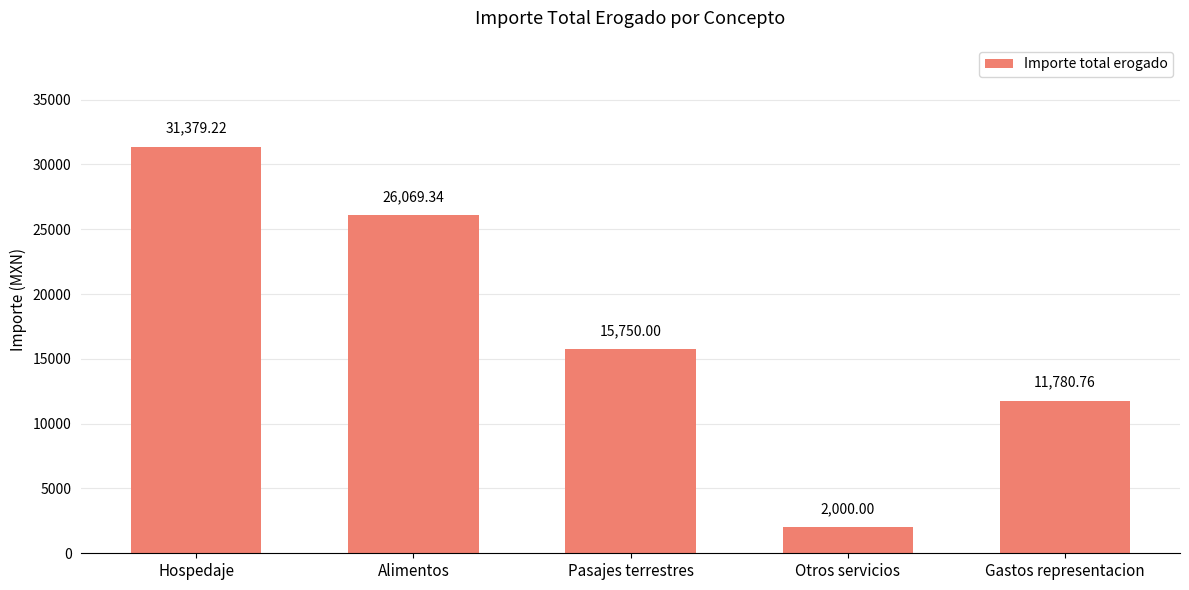

Where is the data nearest to the value 16689?

Pasajes terrestres